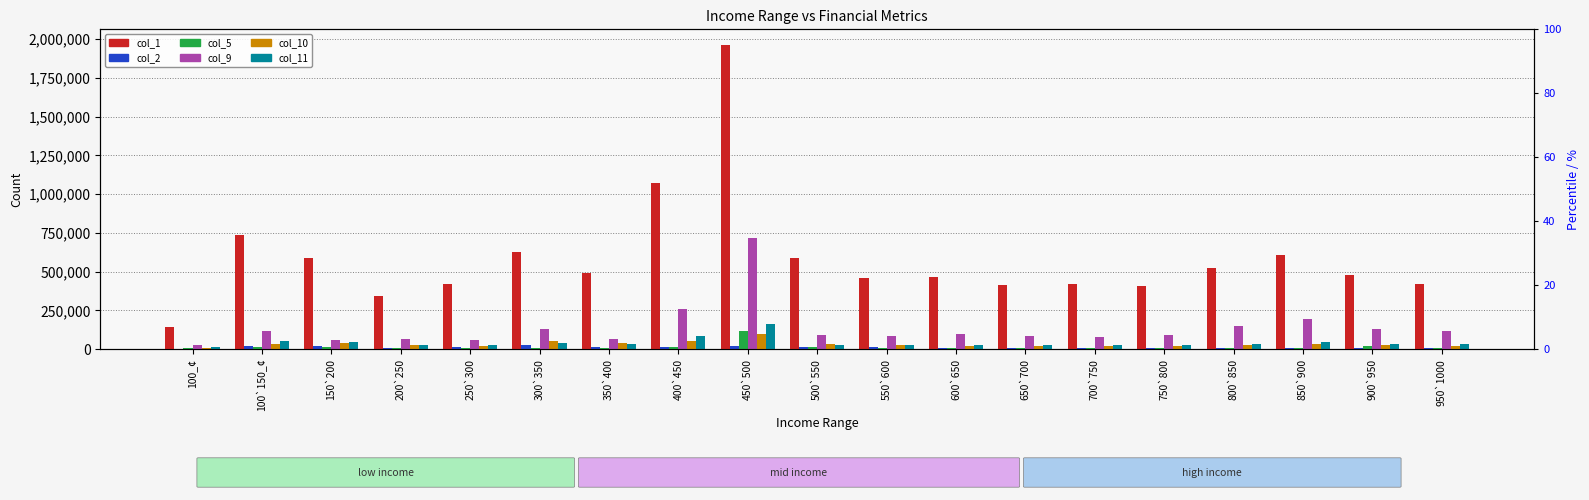

How many distinct data groups are displayed?

6